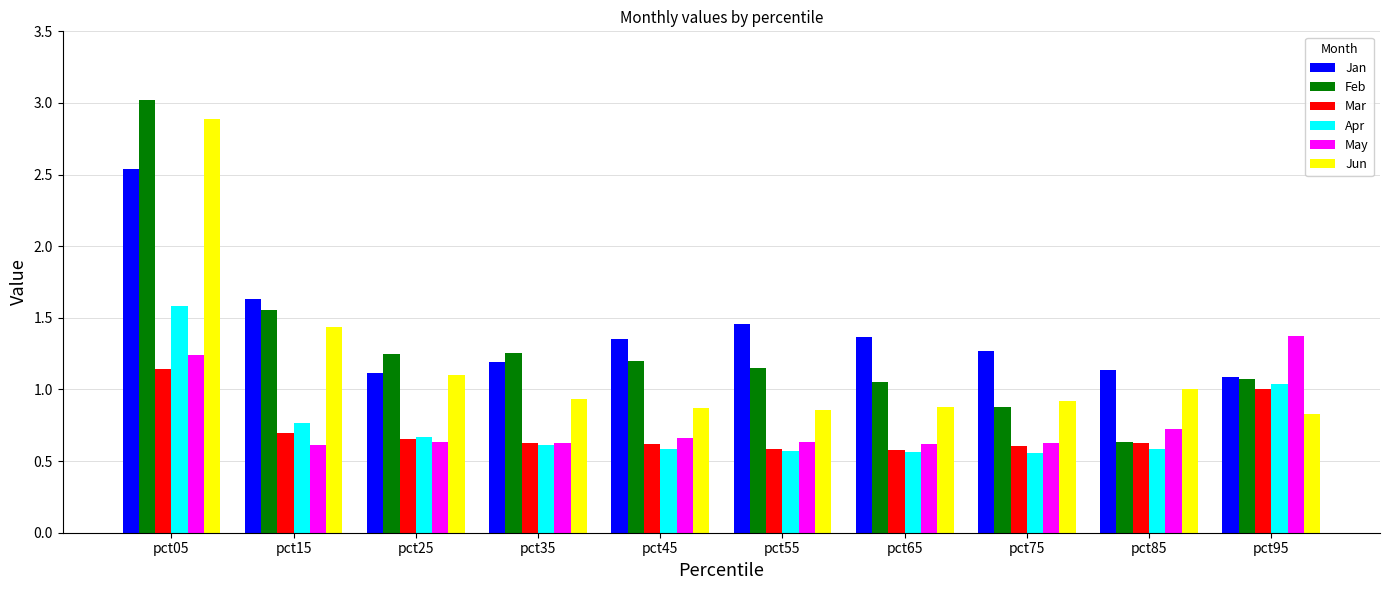

The value of Jan at pct15 is 0.3. True or false?

False